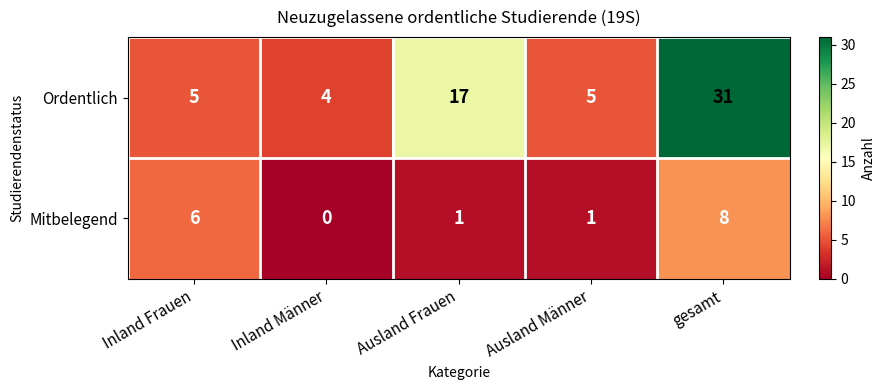

Which series changed the most between Ausland Frauen and Ausland Männer?

Ordentlich